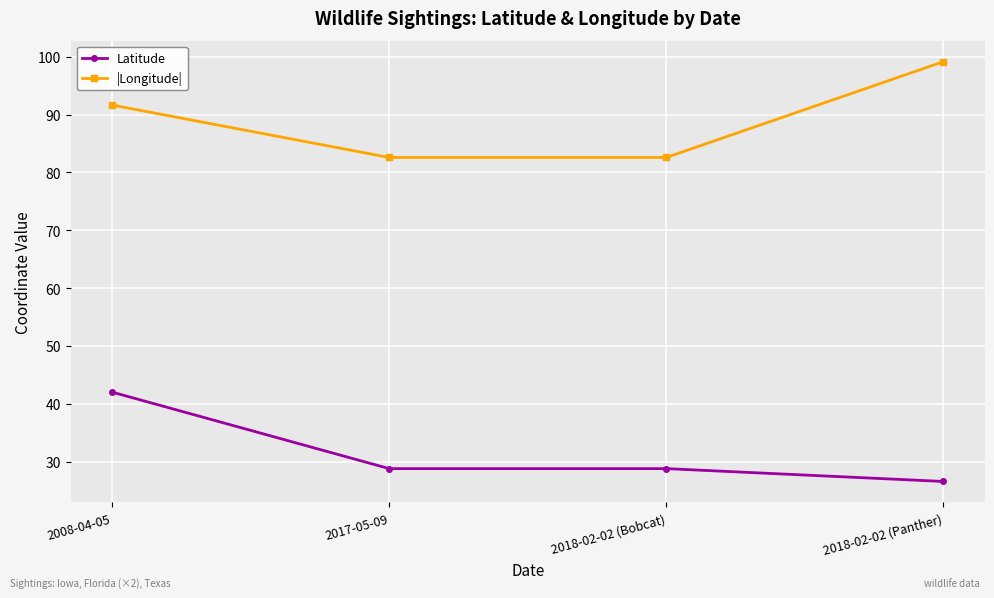

List the series in order of their peak value, lowest first.

Latitude, |Longitude|